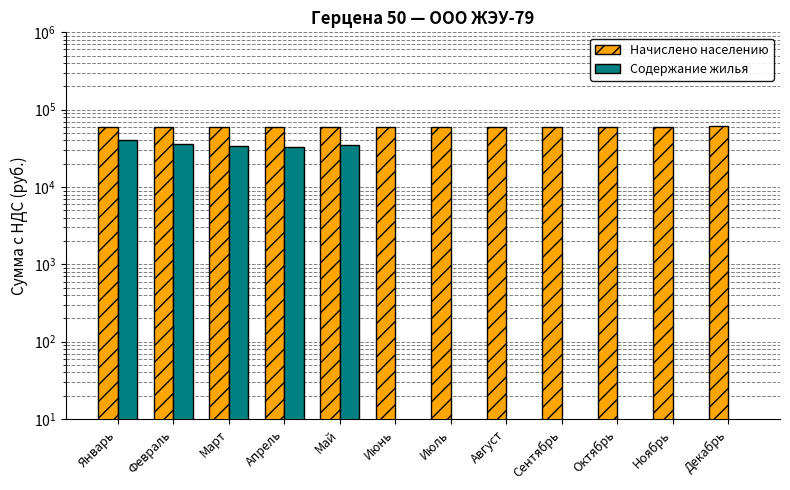

What is the label of the 7th bar from the left?

Июль